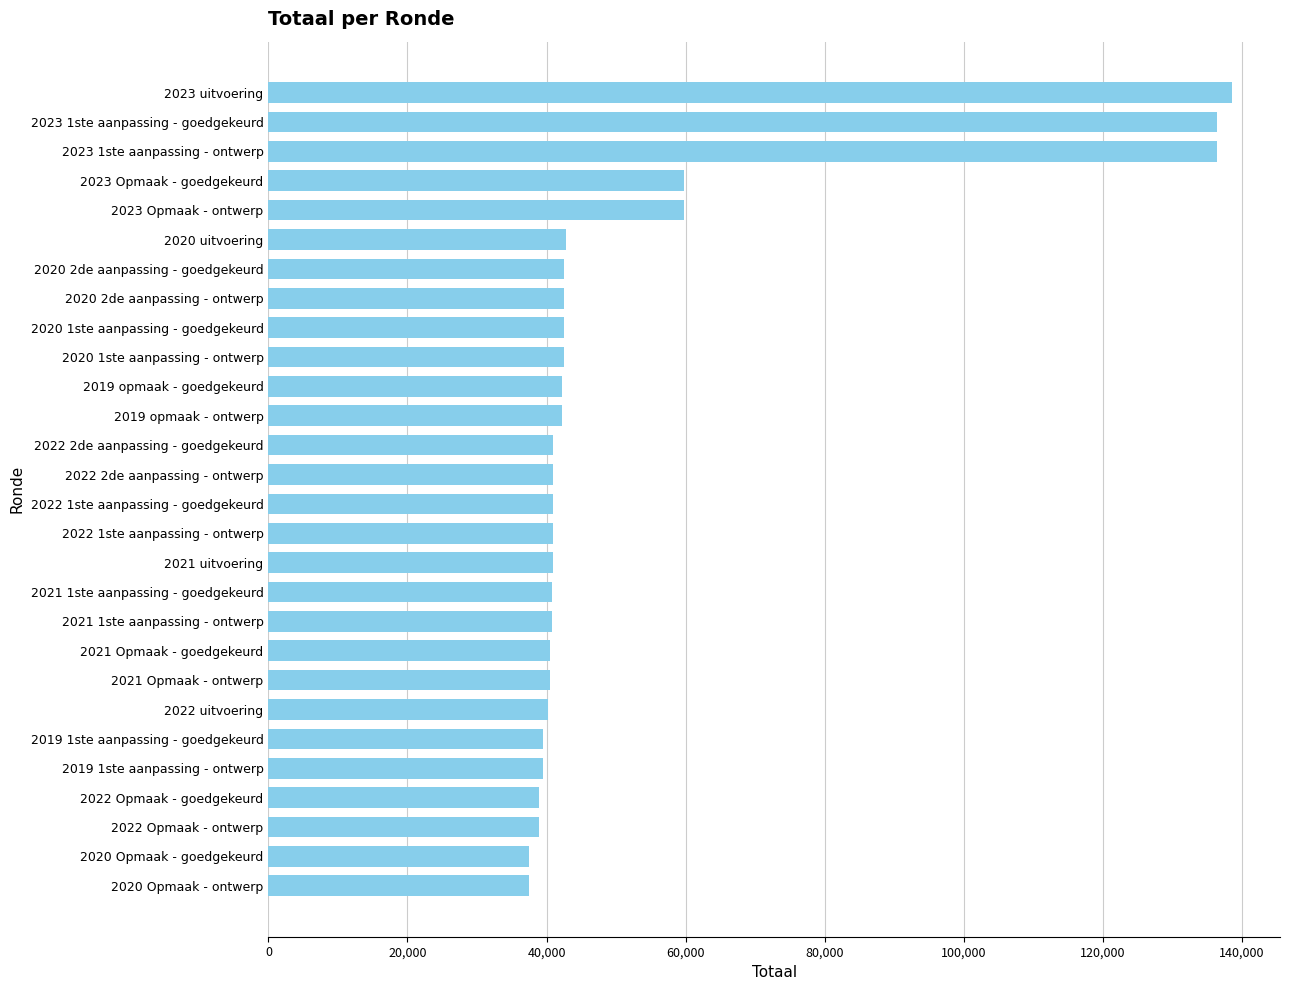

What is the sum of the values at 2022 uitvoering and 2022 1ste aanpassing - ontwerp?

81044